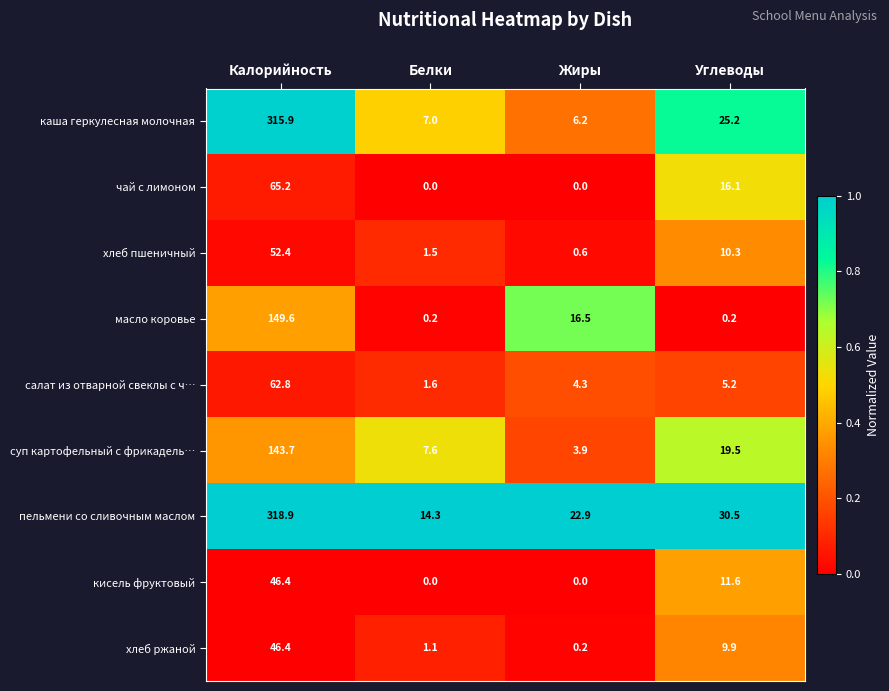

At how many categories does at least one series exceed 0?

4